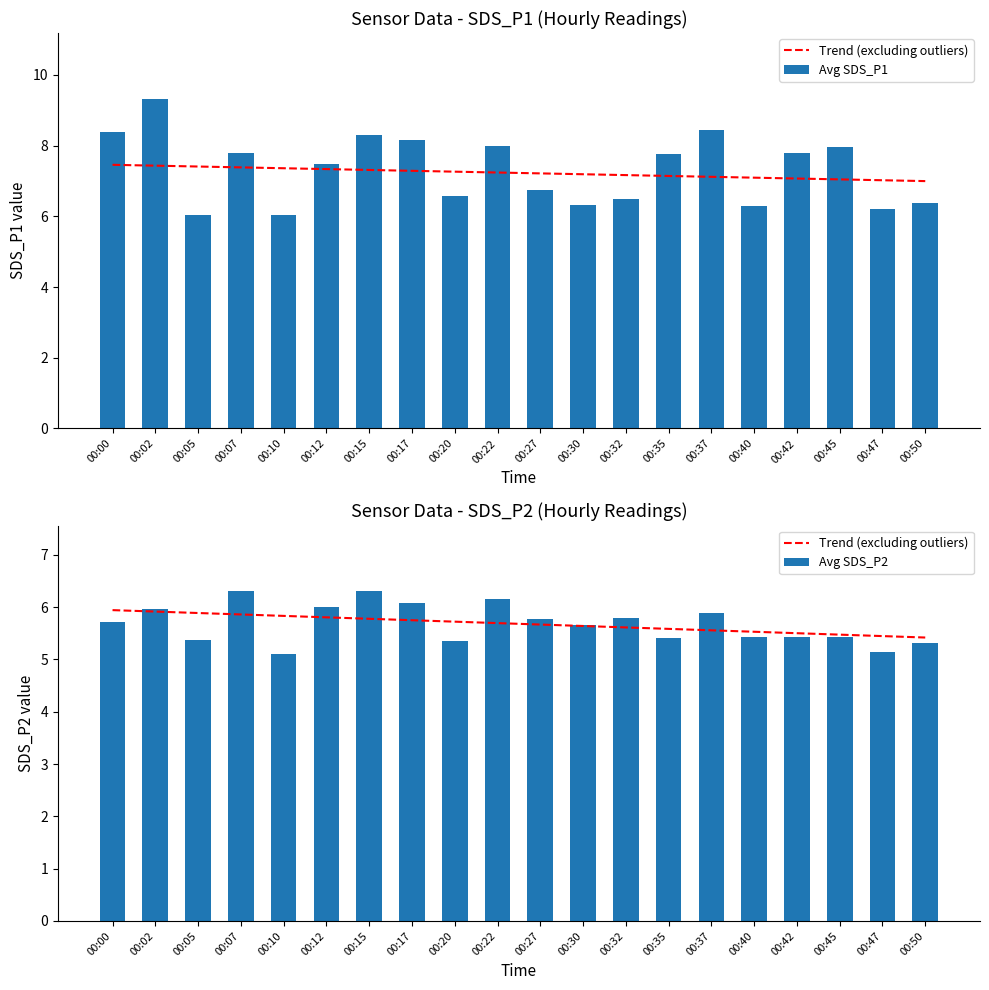

What is the sum of the Avg SDS_P1 values at 00:22 and 00:15?

16.3